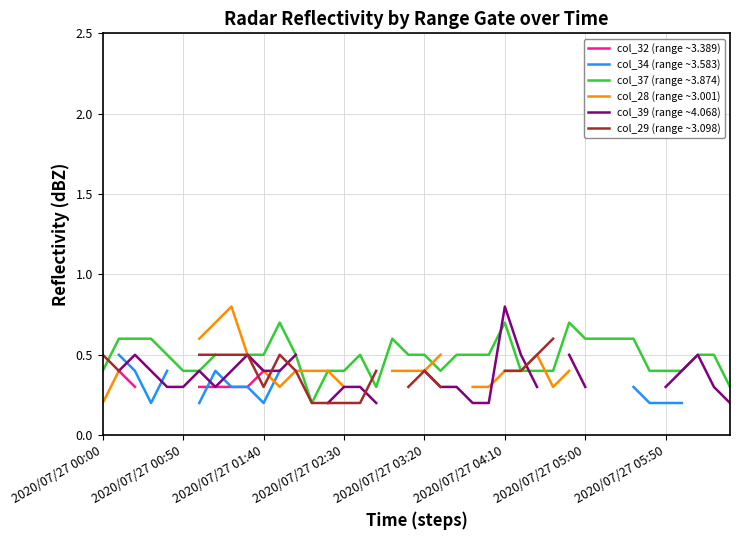

Which category has the lowest value in the col_37 (range ~3.874) series?

13